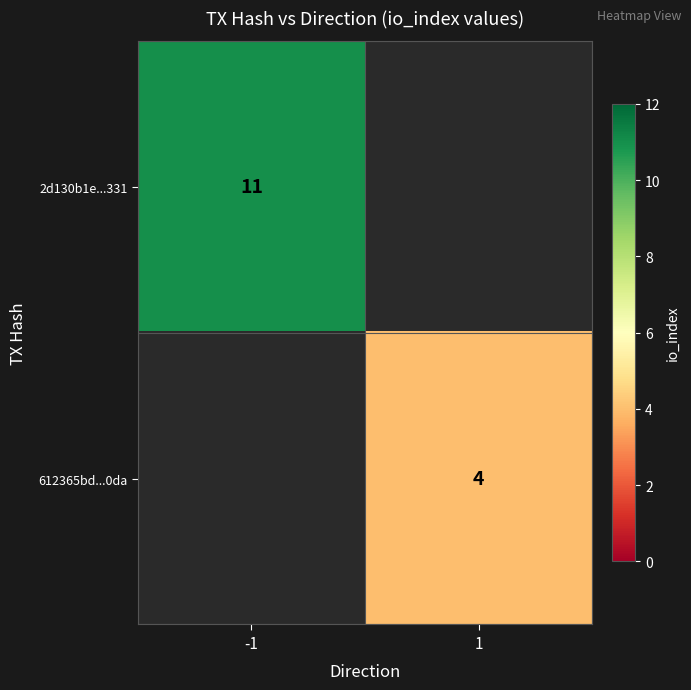

The 2d130b1e...331 series shows 11 at -1. True or false?

True